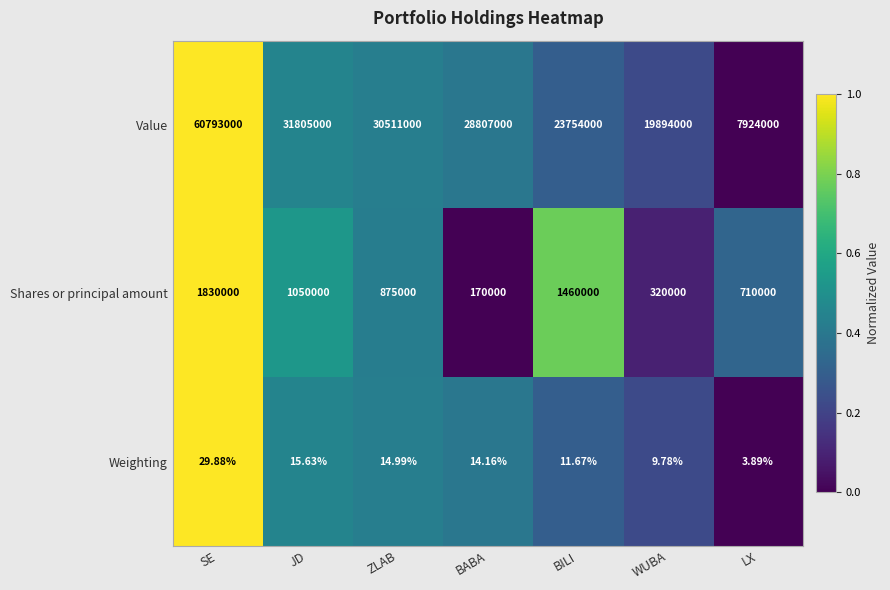

Which series has the largest total across all categories?

Value